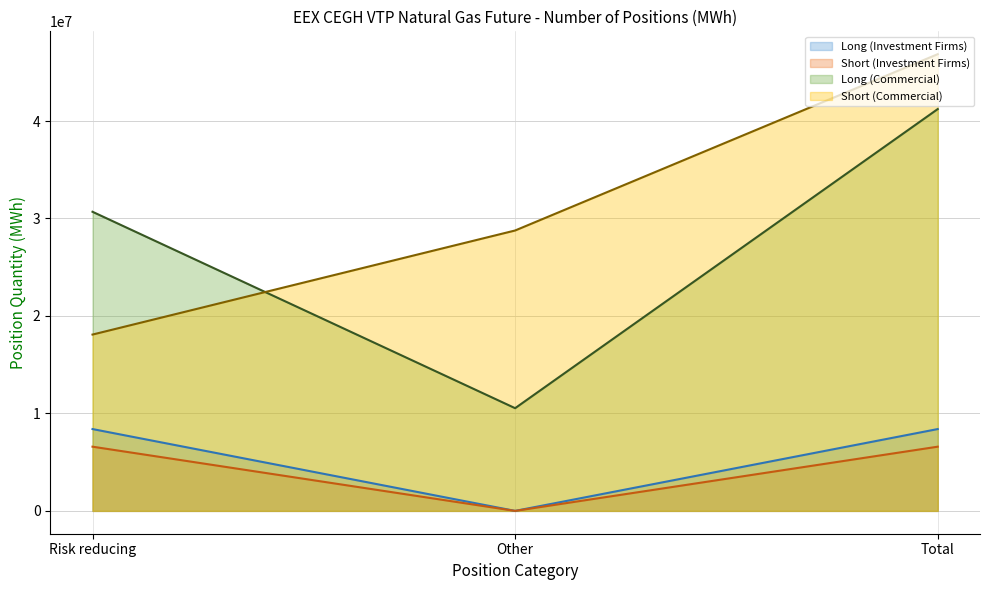

List the labels in order of Short (Commercial) value, smallest first.

Risk reducing, Other, Total